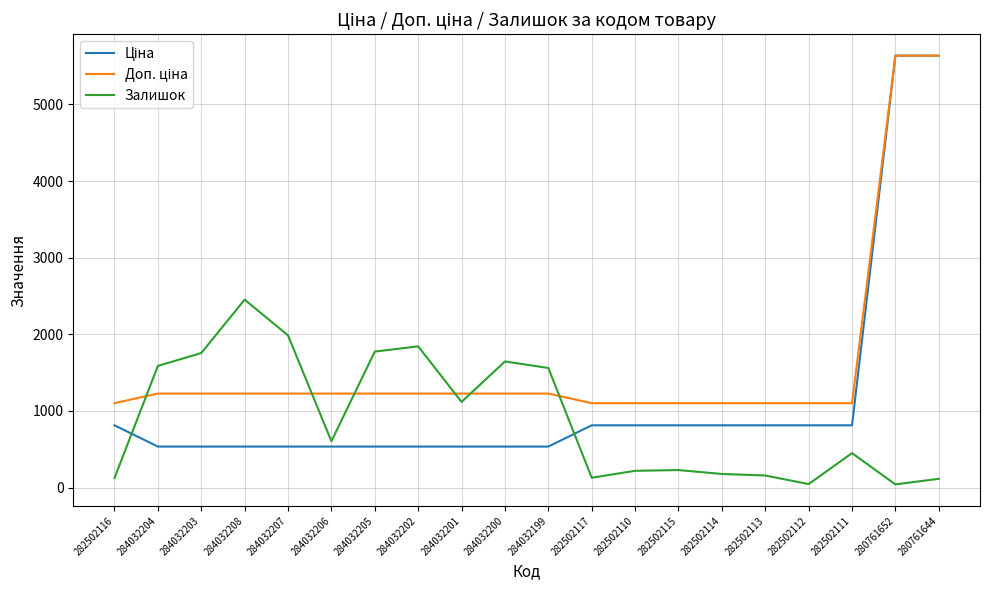

The value of Залишок at 284032200 is 905.6. True or false?

False